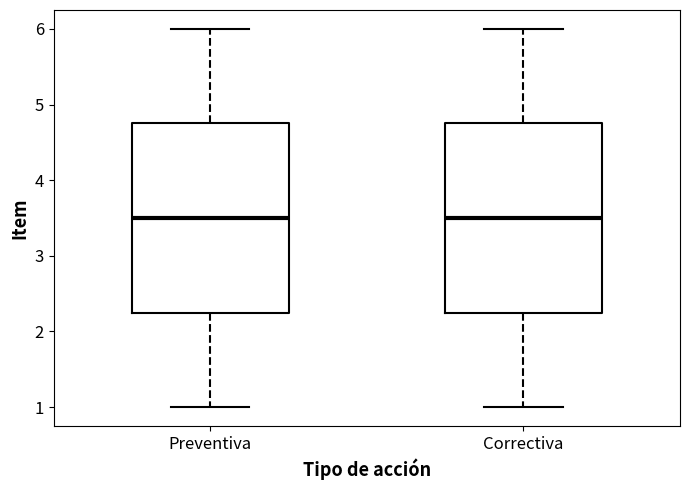

Reading left to right, read every box against the y-axis: the position of its median line, the range the box covers, and the ends of its whiskers. The values are not printed on the chart, so give them approximately, as read against the axis.

Preventiva: median 3.5, box 2.3 to 4.8, whiskers 1.0 to 6.0
Correctiva: median 3.5, box 2.3 to 4.8, whiskers 1.0 to 6.0